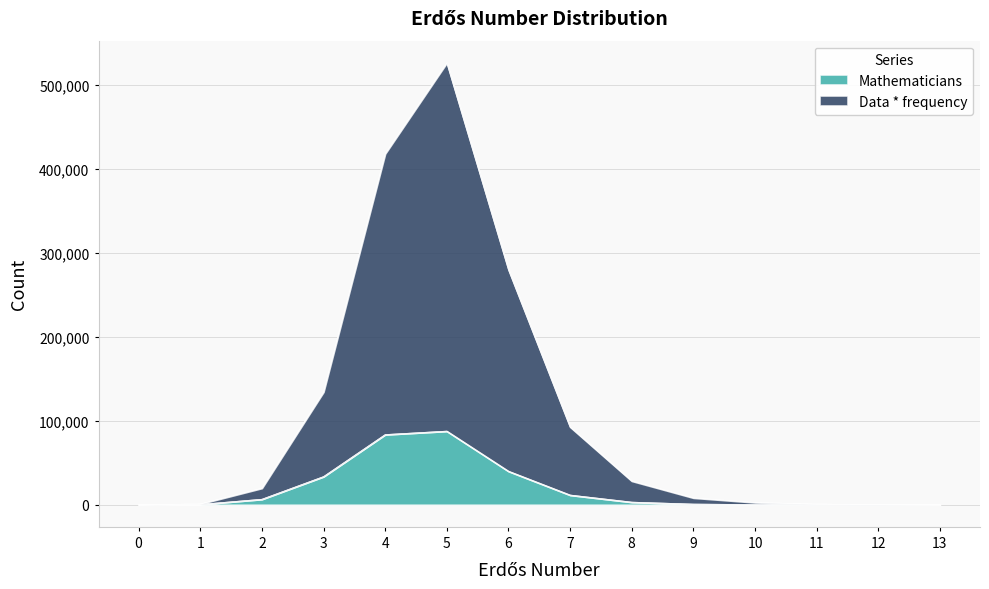

What is the average value of the Mathematicians series?

19144